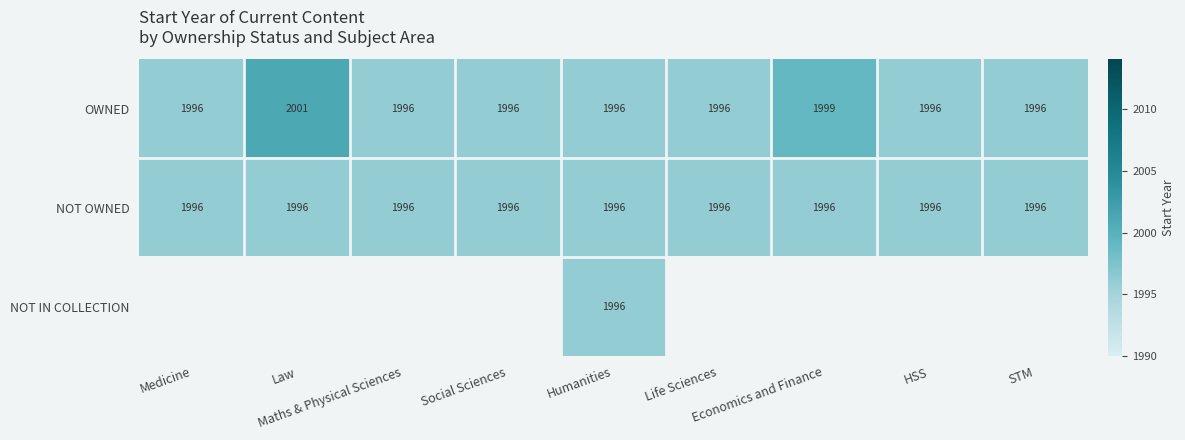

Is it true that OWNED equals 444.3 at STM?

False